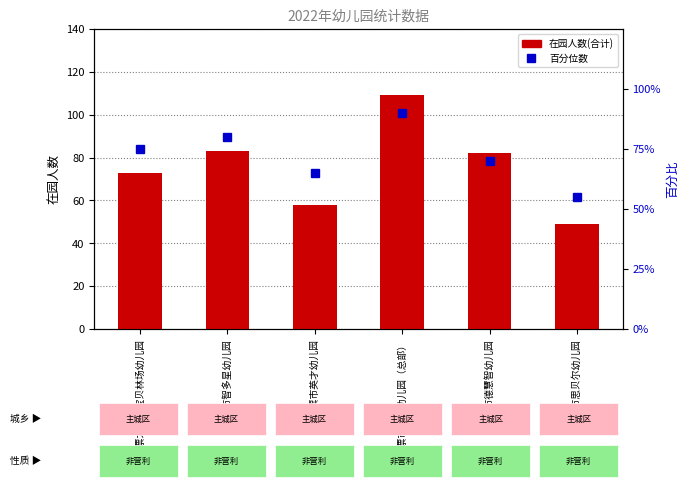

How many values in the 在园人数(合计) series exceed 82?

2